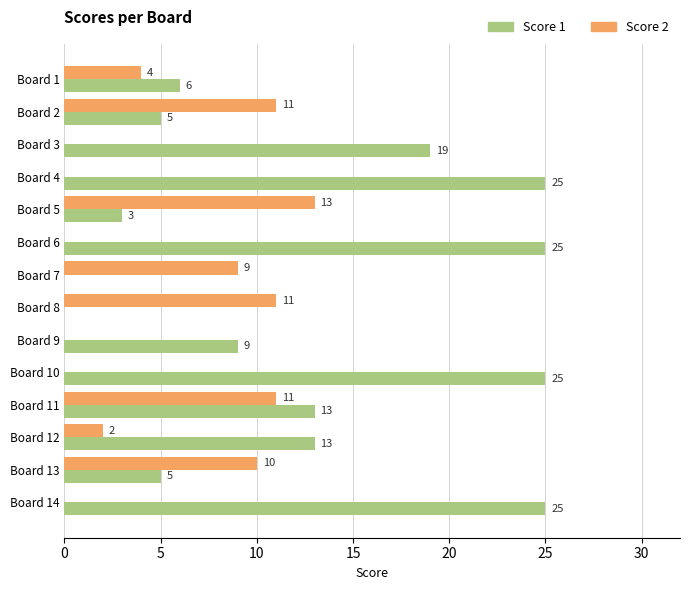

True or false: Score 2 has a value of 13 at Board 5.

True